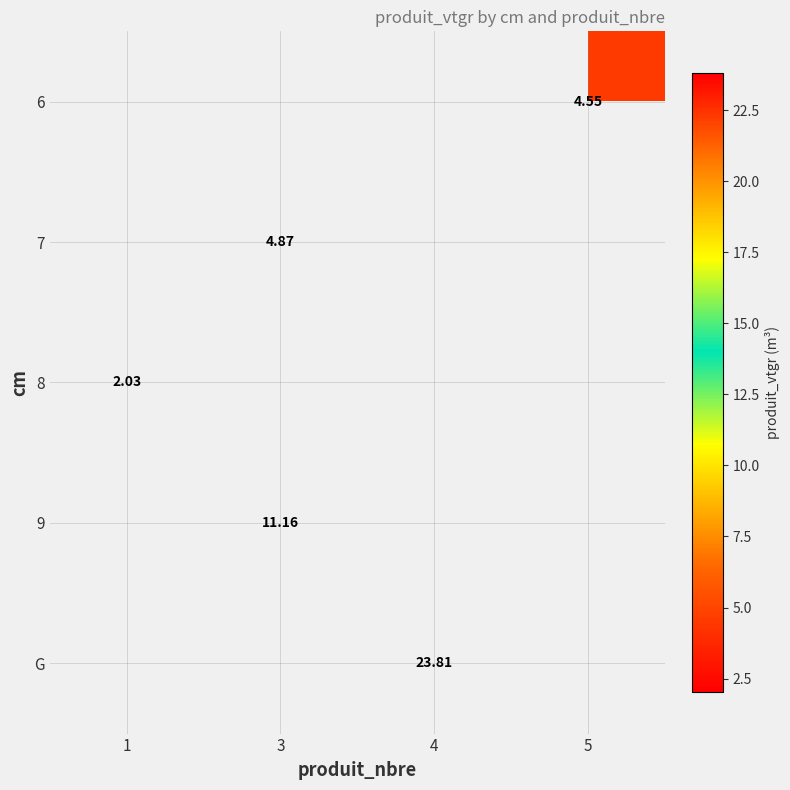

How many values in 7 are above zero?

1